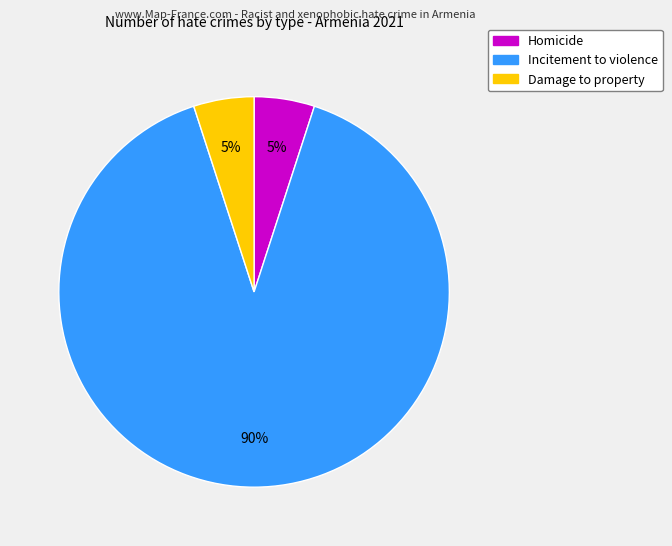

Is the sum of Damage to property and Homicide greater than half?

No